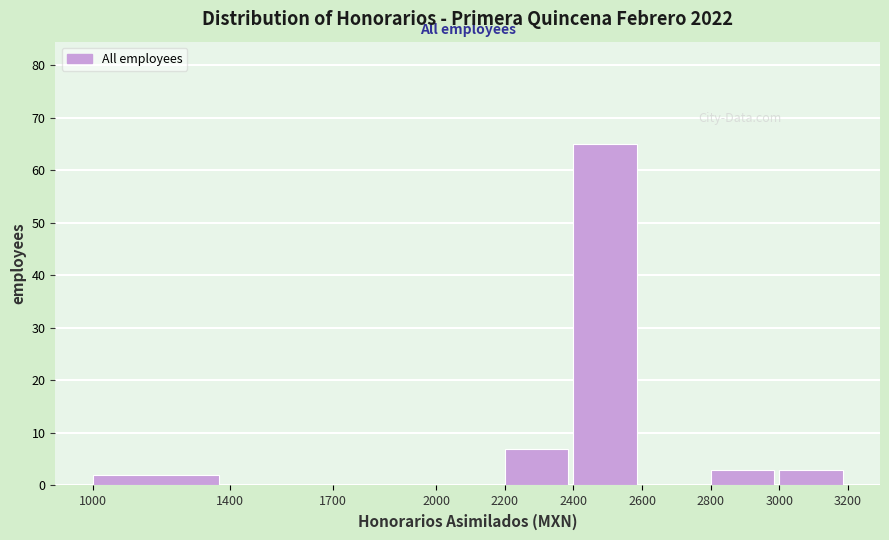

Reading left to right, transcribe this chart: for each bar, give the range it covers on the x-axis and its height. The values are not printed on the chart, so give them approximately, as read against the axis.

1000 to 1400: 2
1400 to 1700: 0
1700 to 2000: 0
2000 to 2200: 0
2200 to 2400: 7
2400 to 2600: 65
2600 to 2800: 0
2800 to 3000: 3
3000 to 3200: 3